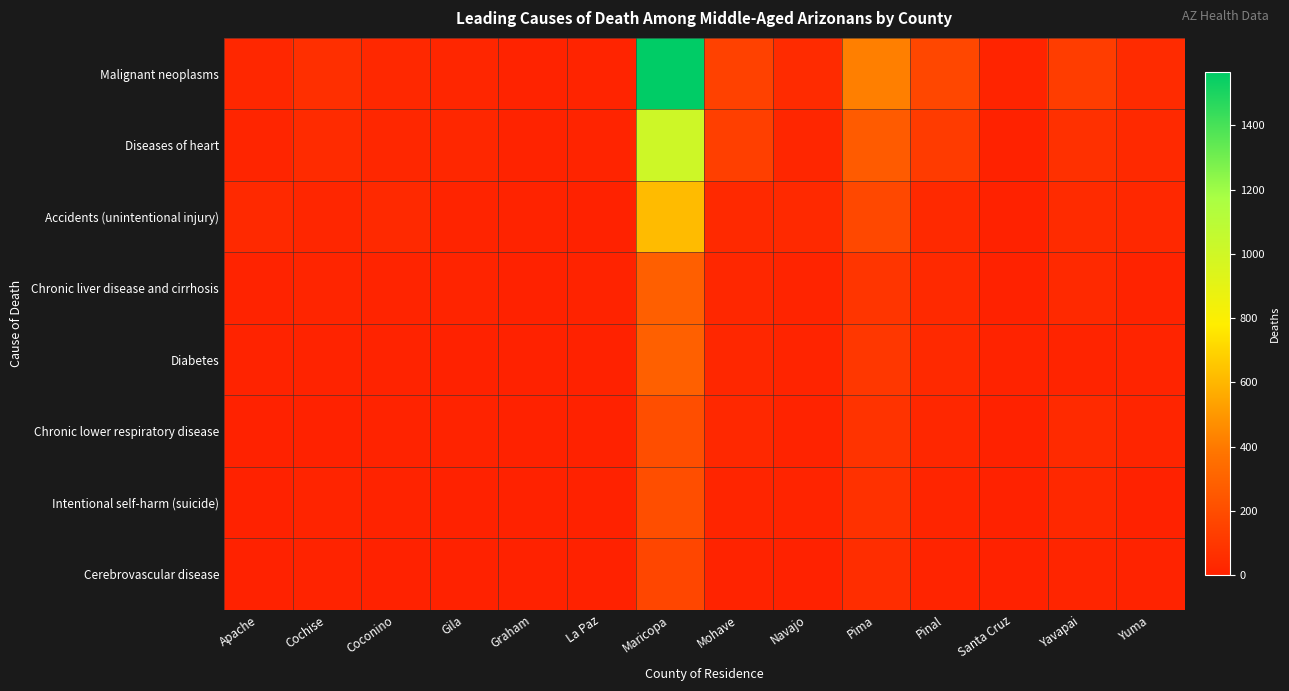

Reading right to left, extract all data points from this chart.

Malignant neoplasms: Yuma=46	Yavapai=126	Santa Cruz=13	Pinal=175	Pima=419	Navajo=44	Mohave=144	Maricopa=1565	La Paz=13	Graham=11	Gila=23	Coconino=33	Cochise=67	Apache=25
Diseases of heart: Yuma=39	Yavapai=70	Santa Cruz=0	Pinal=118	Pima=268	Navajo=23	Mohave=140	Maricopa=1009	La Paz=15	Graham=9	Gila=28	Coconino=30	Cochise=44	Apache=19
Accidents (unintentional injury): Yuma=31	Yavapai=48	Santa Cruz=0	Pinal=38	Pima=179	Navajo=35	Mohave=39	Maricopa=616	La Paz=6	Graham=7	Gila=15	Coconino=34	Cochise=24	Apache=37
Chronic liver disease and cirrhosis: Yuma=11	Yavapai=35	Santa Cruz=0	Pinal=39	Pima=90	Navajo=13	Mohave=30	Maricopa=284	La Paz=8	Graham=0	Gila=14	Coconino=15	Cochise=20	Apache=11
Diabetes: Yuma=15	Yavapai=14	Santa Cruz=8	Pinal=39	Pima=100	Navajo=13	Mohave=25	Maricopa=288	La Paz=0	Graham=6	Gila=6	Coconino=7	Cochise=10	Apache=7
Chronic lower respiratory disease: Yuma=18	Yavapai=41	Santa Cruz=0	Pinal=28	Pima=85	Navajo=8	Mohave=32	Maricopa=207	La Paz=0	Graham=0	Gila=9	Coconino=7	Cochise=6	Apache=0
Intentional self-harm (suicide): Yuma=0	Yavapai=31	Santa Cruz=0	Pinal=17	Pima=73	Navajo=15	Mohave=18	Maricopa=207	La Paz=0	Graham=0	Gila=6	Coconino=9	Cochise=14	Apache=0
Cerebrovascular disease: Yuma=11	Yavapai=17	Santa Cruz=0	Pinal=14	Pima=53	Navajo=6	Mohave=10	Maricopa=169	La Paz=0	Graham=0	Gila=0	Coconino=0	Cochise=7	Apache=0